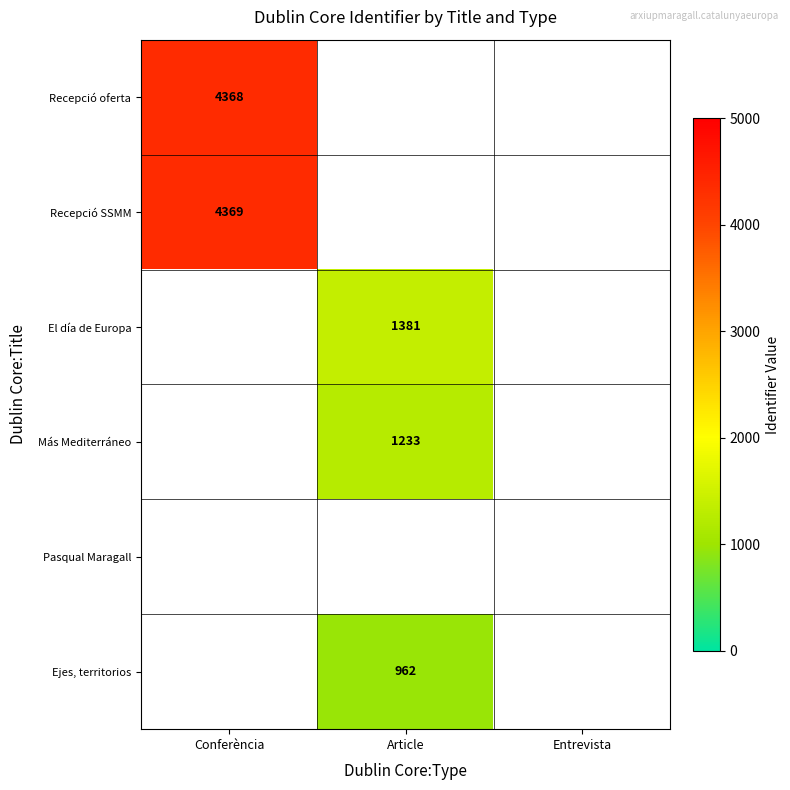

Is it true that Recepció oferta equals 4368 at Conferència?

True